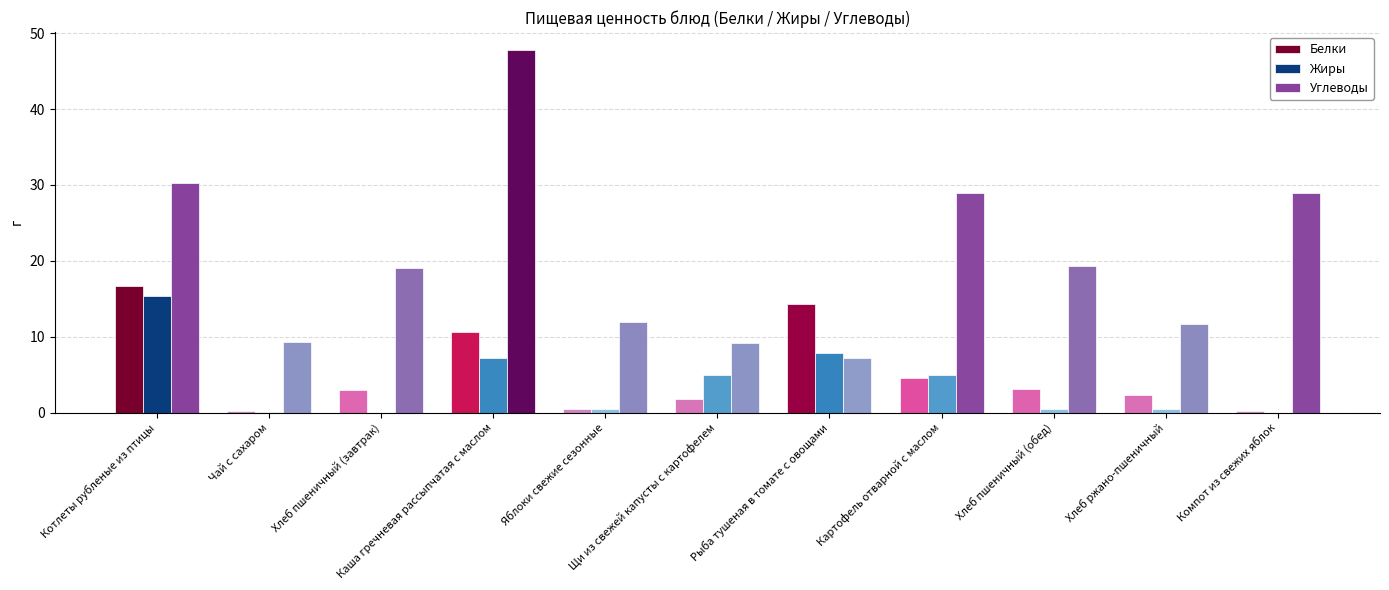

What are all the series names shown in the legend?

Белки, Жиры, Углеводы